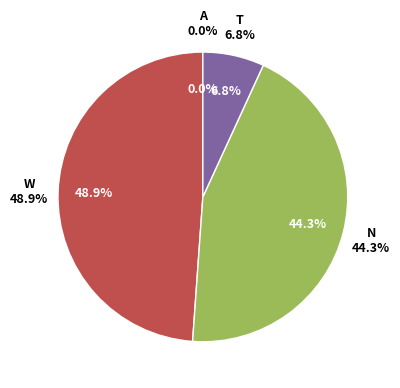

Is it true that Common Stock Shares Outstanding is 44% of the pie?

True